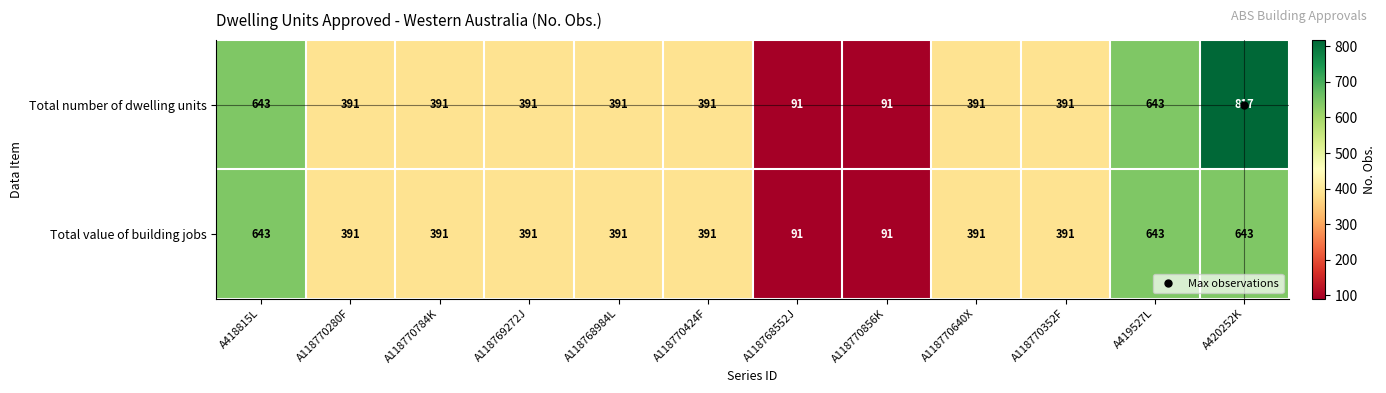

What is the sum of all Total value of building jobs values?

4848